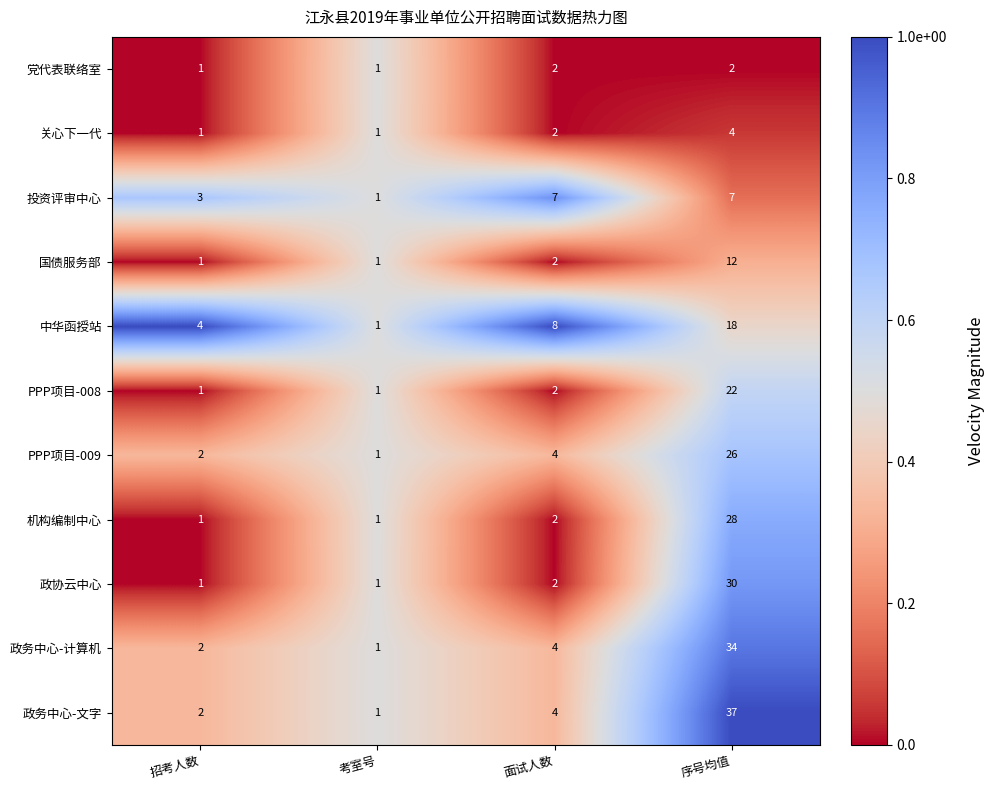

What is the difference between the 中华函授站 values at 序号均值 and 考室号?

17